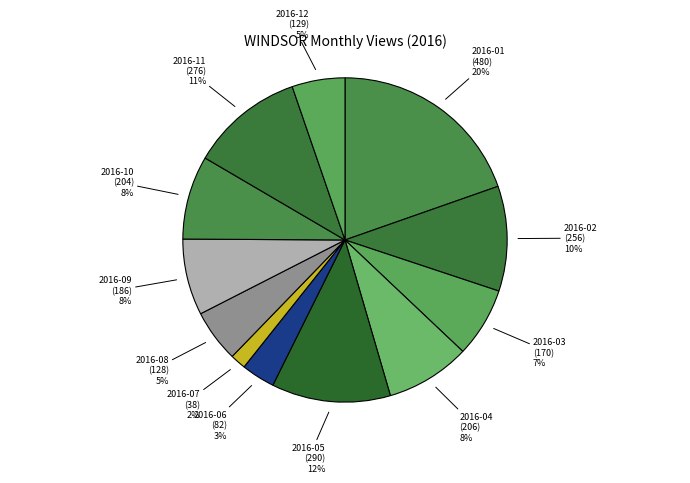

Combined, do 2016-09 and 2016-02 account for over 50%?

No